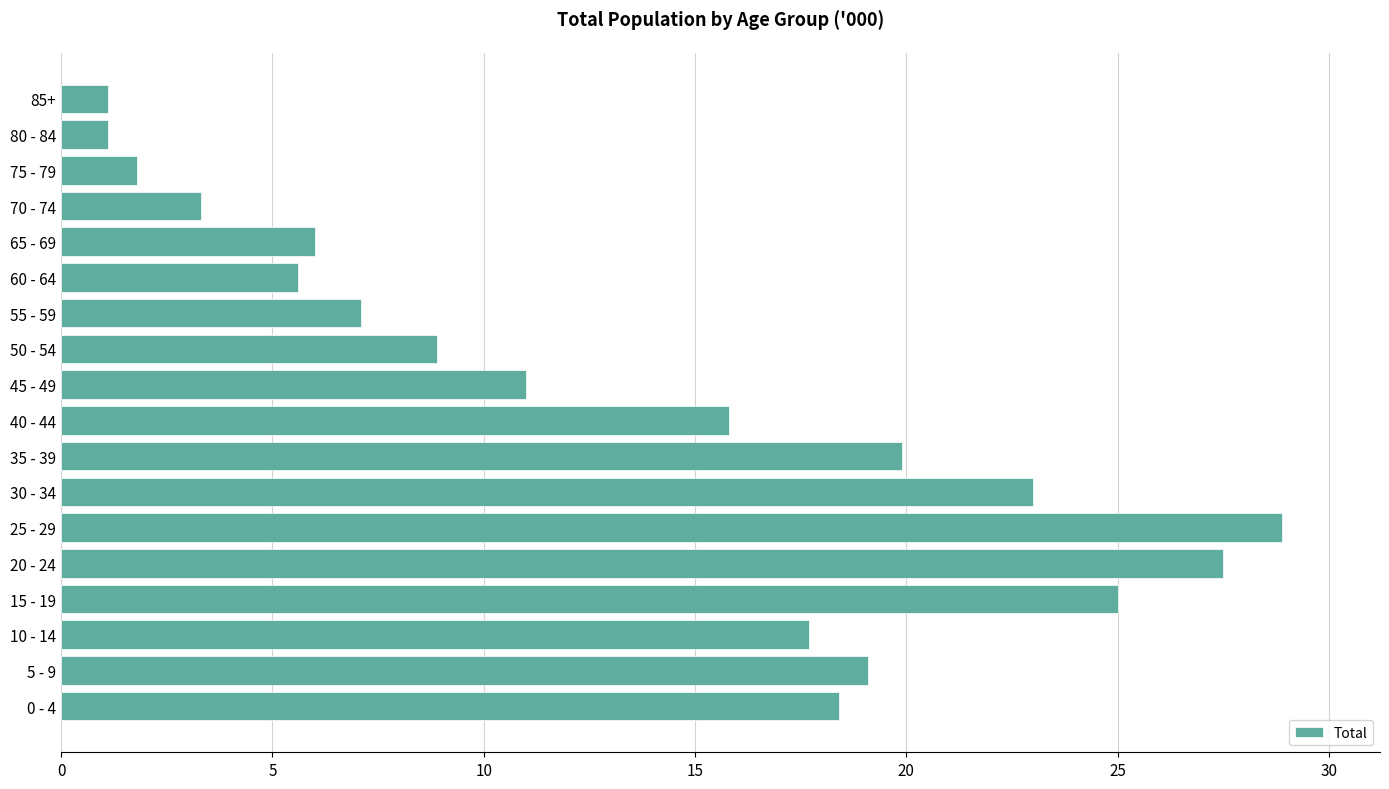

Reading bottom to top, what are all the values shown in this chart?

0 - 4=18.4	5 - 9=19.1	10 - 14=17.7	15 - 19=25.0	20 - 24=27.5	25 - 29=28.9	30 - 34=23.0	35 - 39=19.9	40 - 44=15.8	45 - 49=11.0	50 - 54=8.9	55 - 59=7.1	60 - 64=5.6	65 - 69=6.0	70 - 74=3.3	75 - 79=1.8	80 - 84=1.1	85+=1.1